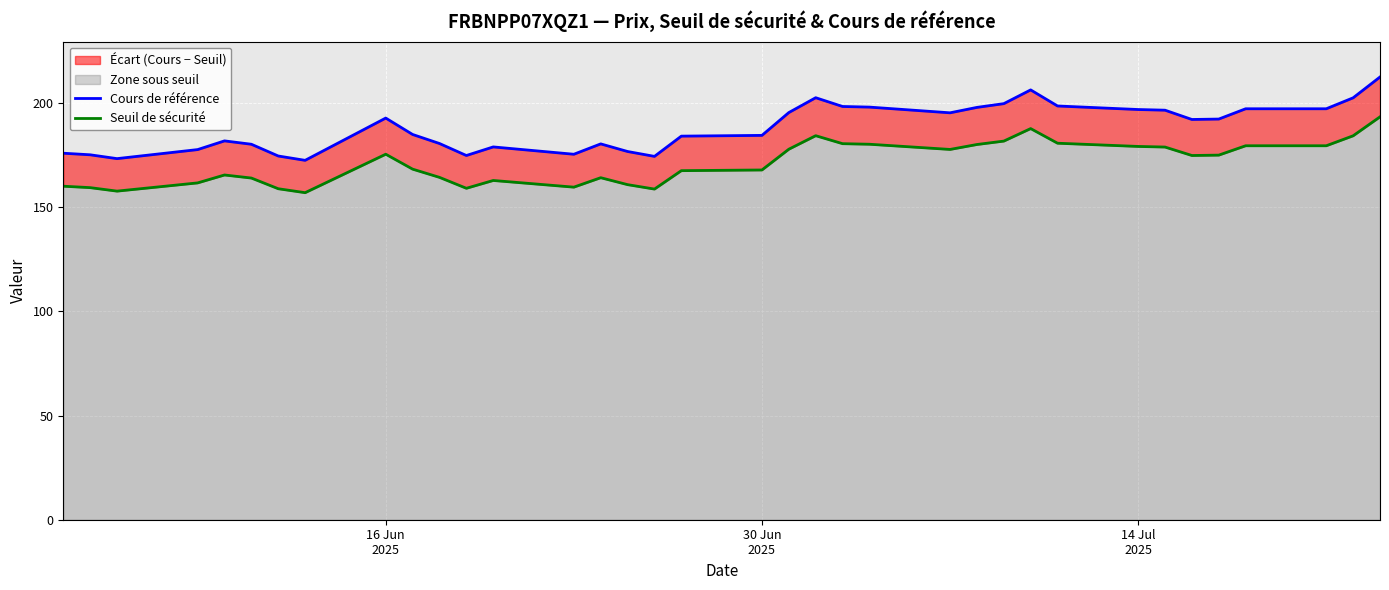

What is the value of the Cours de référence point at the 27th from the left?

206.4